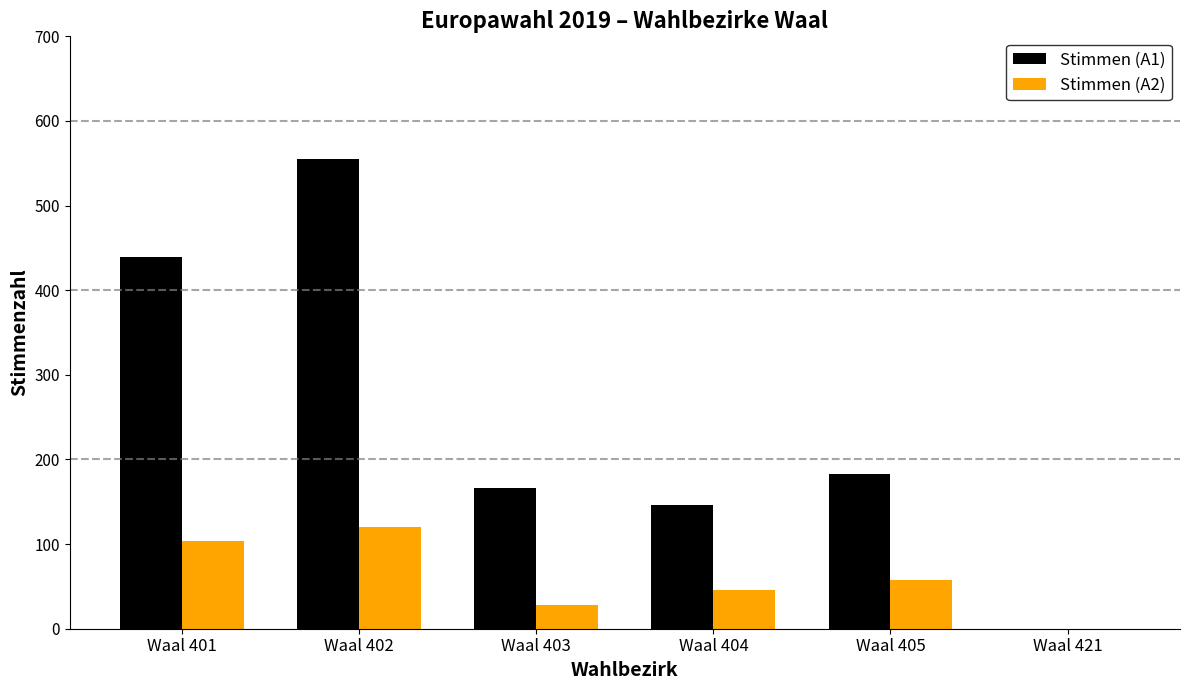

Count the number of categories in the chart.

6